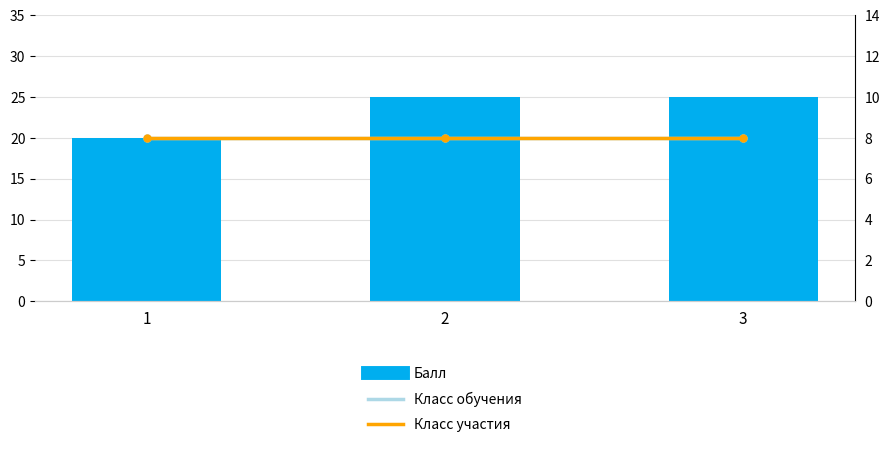

Are the bars grouped side by side (vs. stacked)?

Yes